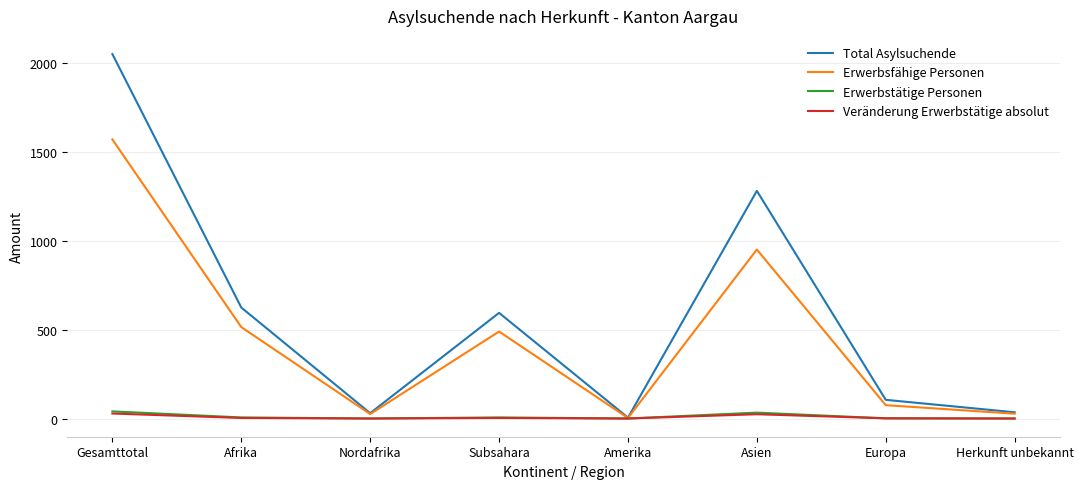

At which category is the sum across all series the highest?

Gesamttotal